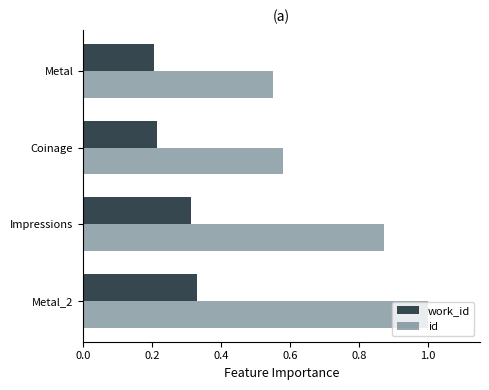

At which category does the chart reach its peak across all series?

Metal_2